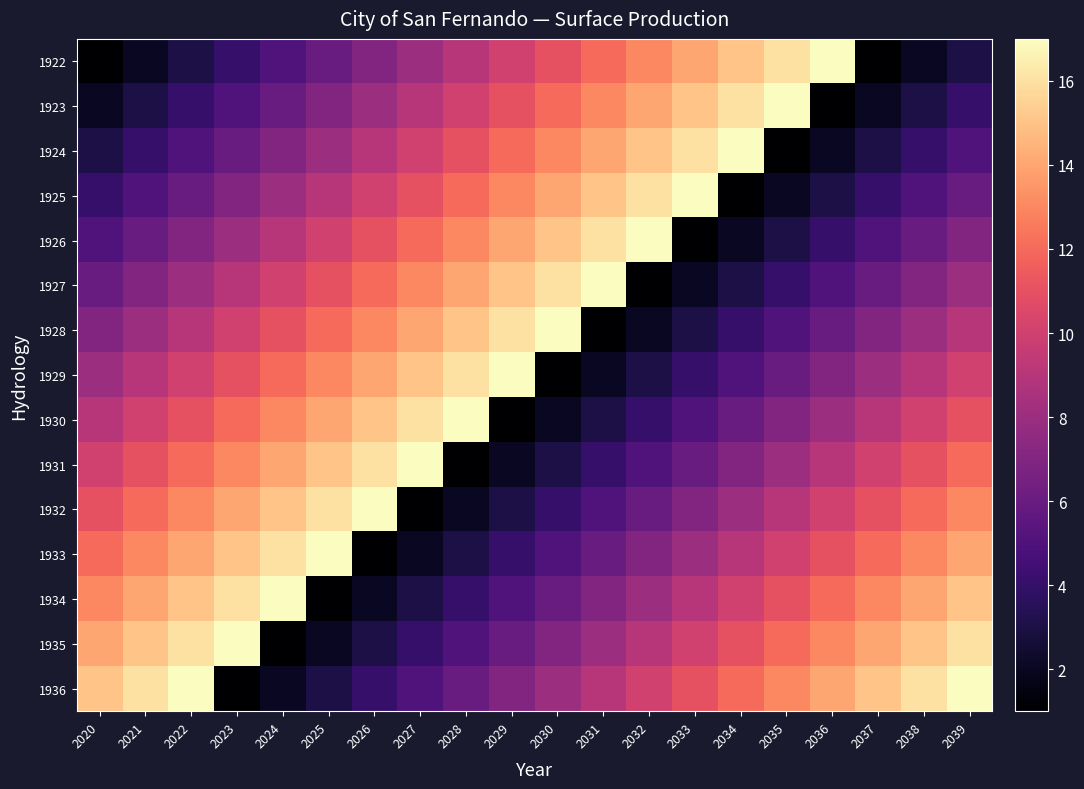

Reading left to right, what are all the values shown in this chart?

1922: 2020=1	2021=2	2022=3	2023=4	2024=5	2025=6	2026=7	2027=8	2028=9	2029=10	2030=11	2031=12	2032=13	2033=14	2034=15	2035=16	2036=17	2037=1	2038=2	2039=3
1923: 2020=2	2021=3	2022=4	2023=5	2024=6	2025=7	2026=8	2027=9	2028=10	2029=11	2030=12	2031=13	2032=14	2033=15	2034=16	2035=17	2036=1	2037=2	2038=3	2039=4
1924: 2020=3	2021=4	2022=5	2023=6	2024=7	2025=8	2026=9	2027=10	2028=11	2029=12	2030=13	2031=14	2032=15	2033=16	2034=17	2035=1	2036=2	2037=3	2038=4	2039=5
1925: 2020=4	2021=5	2022=6	2023=7	2024=8	2025=9	2026=10	2027=11	2028=12	2029=13	2030=14	2031=15	2032=16	2033=17	2034=1	2035=2	2036=3	2037=4	2038=5	2039=6
1926: 2020=5	2021=6	2022=7	2023=8	2024=9	2025=10	2026=11	2027=12	2028=13	2029=14	2030=15	2031=16	2032=17	2033=1	2034=2	2035=3	2036=4	2037=5	2038=6	2039=7
1927: 2020=6	2021=7	2022=8	2023=9	2024=10	2025=11	2026=12	2027=13	2028=14	2029=15	2030=16	2031=17	2032=1	2033=2	2034=3	2035=4	2036=5	2037=6	2038=7	2039=8
1928: 2020=7	2021=8	2022=9	2023=10	2024=11	2025=12	2026=13	2027=14	2028=15	2029=16	2030=17	2031=1	2032=2	2033=3	2034=4	2035=5	2036=6	2037=7	2038=8	2039=9
1929: 2020=8	2021=9	2022=10	2023=11	2024=12	2025=13	2026=14	2027=15	2028=16	2029=17	2030=1	2031=2	2032=3	2033=4	2034=5	2035=6	2036=7	2037=8	2038=9	2039=10
1930: 2020=9	2021=10	2022=11	2023=12	2024=13	2025=14	2026=15	2027=16	2028=17	2029=1	2030=2	2031=3	2032=4	2033=5	2034=6	2035=7	2036=8	2037=9	2038=10	2039=11
1931: 2020=10	2021=11	2022=12	2023=13	2024=14	2025=15	2026=16	2027=17	2028=1	2029=2	2030=3	2031=4	2032=5	2033=6	2034=7	2035=8	2036=9	2037=10	2038=11	2039=12
1932: 2020=11	2021=12	2022=13	2023=14	2024=15	2025=16	2026=17	2027=1	2028=2	2029=3	2030=4	2031=5	2032=6	2033=7	2034=8	2035=9	2036=10	2037=11	2038=12	2039=13
1933: 2020=12	2021=13	2022=14	2023=15	2024=16	2025=17	2026=1	2027=2	2028=3	2029=4	2030=5	2031=6	2032=7	2033=8	2034=9	2035=10	2036=11	2037=12	2038=13	2039=14
1934: 2020=13	2021=14	2022=15	2023=16	2024=17	2025=1	2026=2	2027=3	2028=4	2029=5	2030=6	2031=7	2032=8	2033=9	2034=10	2035=11	2036=12	2037=13	2038=14	2039=15
1935: 2020=14	2021=15	2022=16	2023=17	2024=1	2025=2	2026=3	2027=4	2028=5	2029=6	2030=7	2031=8	2032=9	2033=10	2034=11	2035=12	2036=13	2037=14	2038=15	2039=16
1936: 2020=15	2021=16	2022=17	2023=1	2024=2	2025=3	2026=4	2027=5	2028=6	2029=7	2030=8	2031=9	2032=10	2033=11	2034=12	2035=13	2036=14	2037=15	2038=16	2039=17